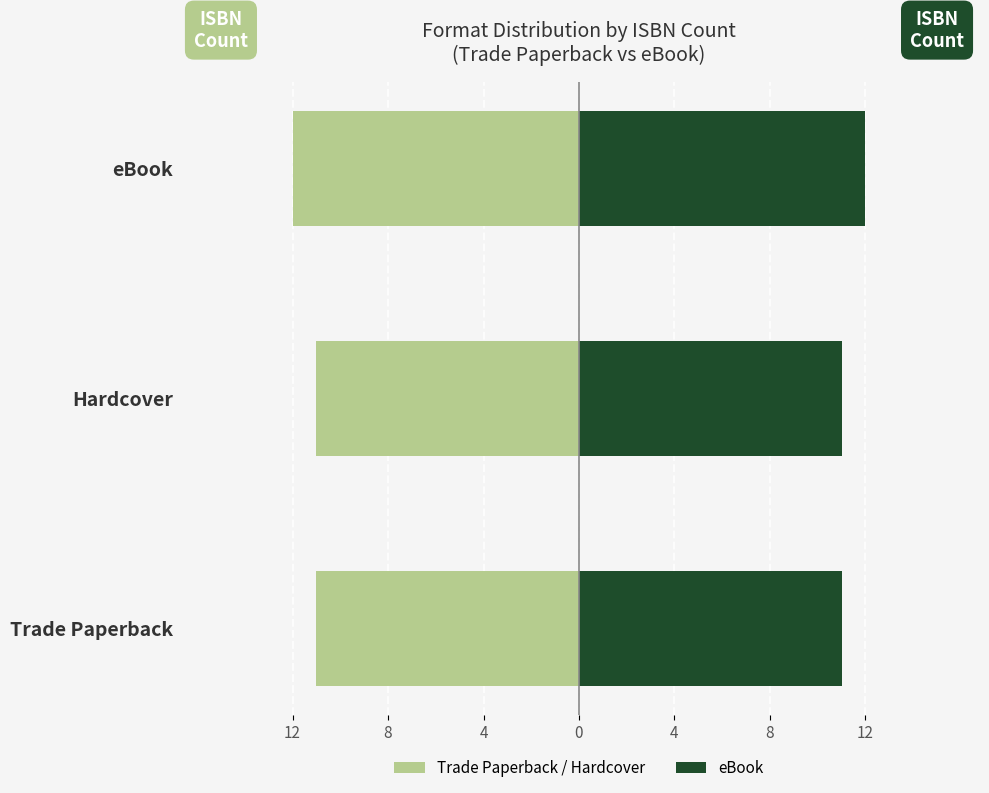

Is it true that Trade Paperback / Hardcover equals -2 at Trade Paperback?

False